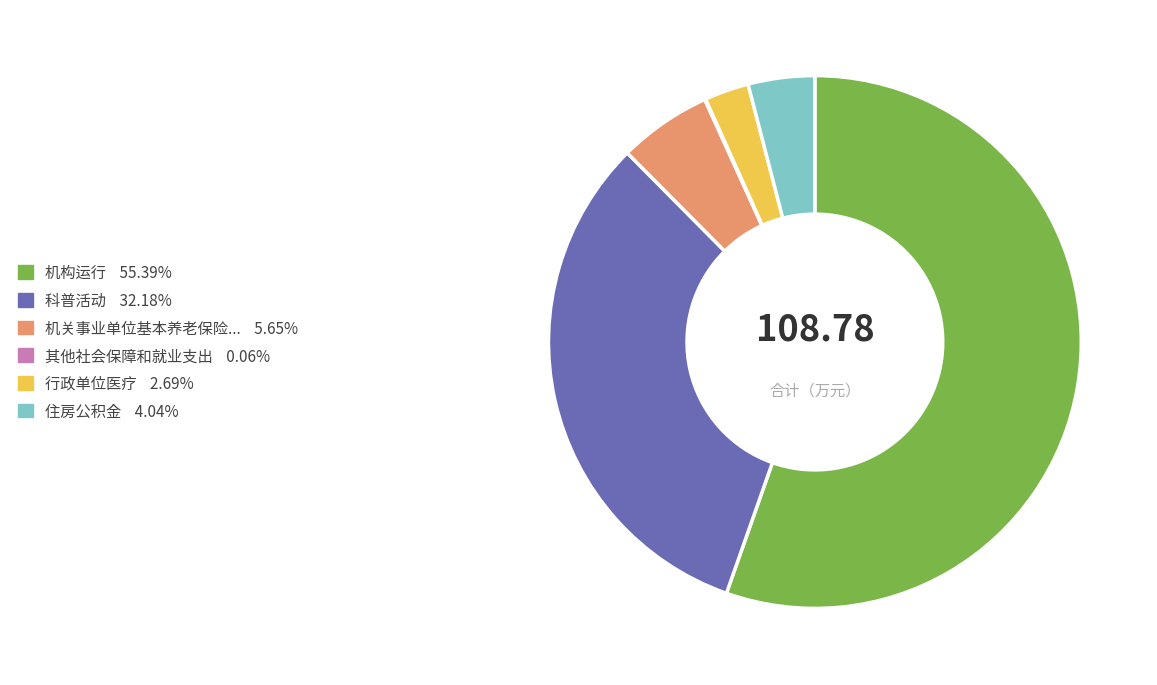

Approximately how many times larger is the value at 机关事业单位基本养老保险... 5.65% compared to 行政单位医疗 2.69%?

2.1